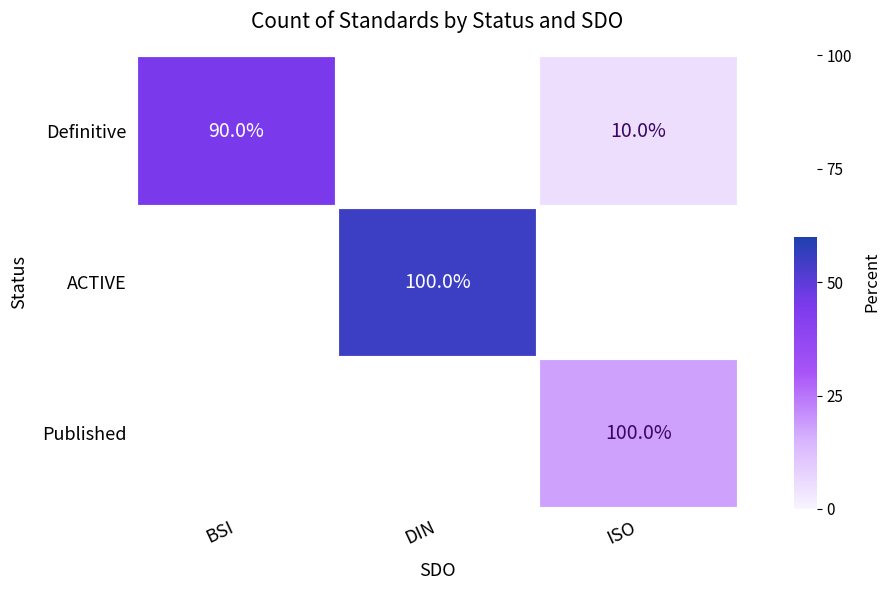

The Published series shows 31.3 at ISO. True or false?

False